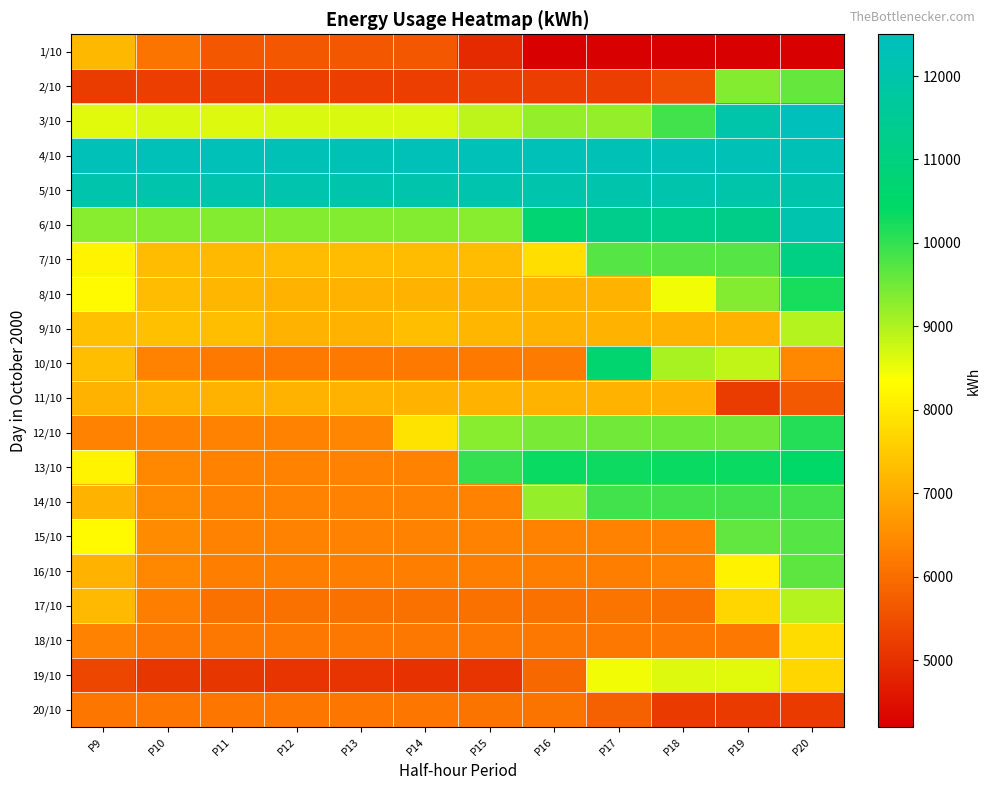

At how many categories does at least one series exceed 8333?

12